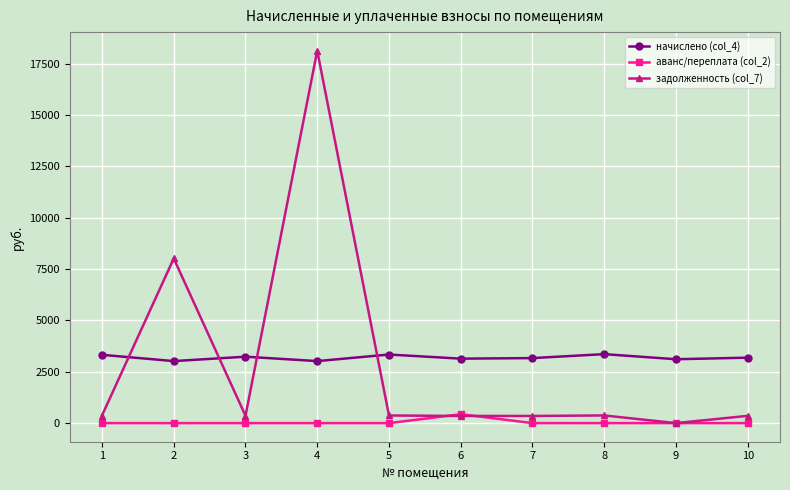

True or false: аванс/переплата (col_2) and начислено (col_4) cross at least once.

False